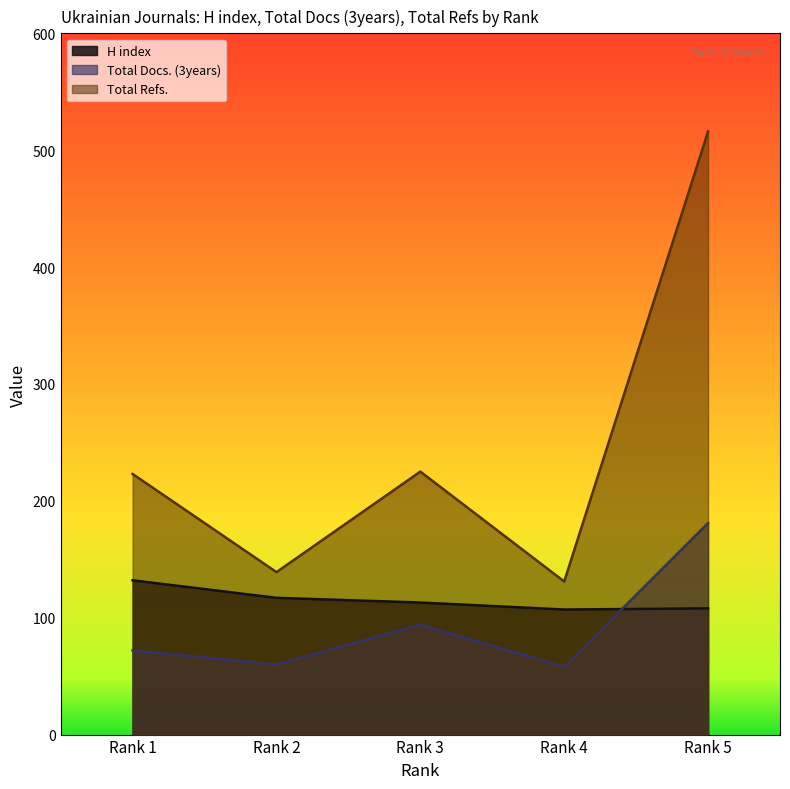

What is the difference between the second highest and second lowest values in the H index series?

9